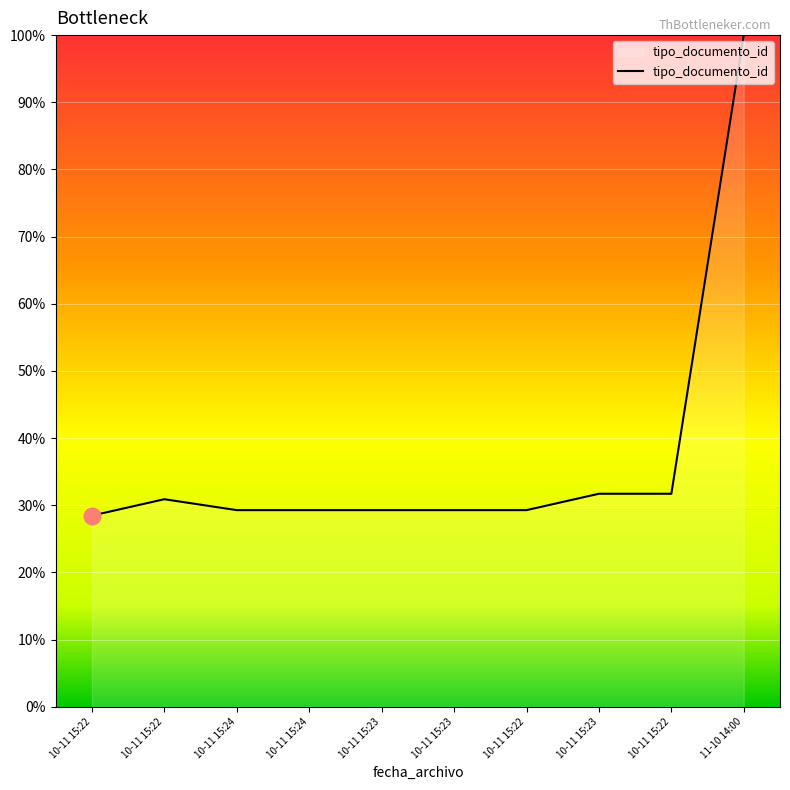

Is this an area chart (filled region under the line)?

Yes